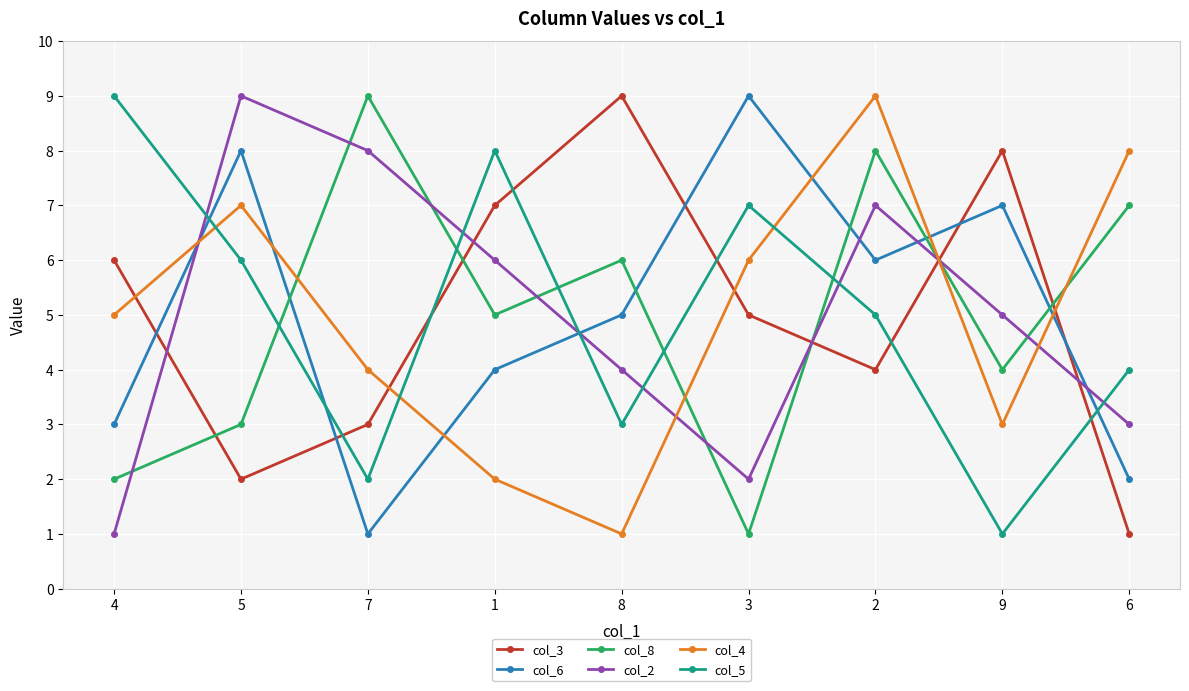

What is the greatest value displayed?

9